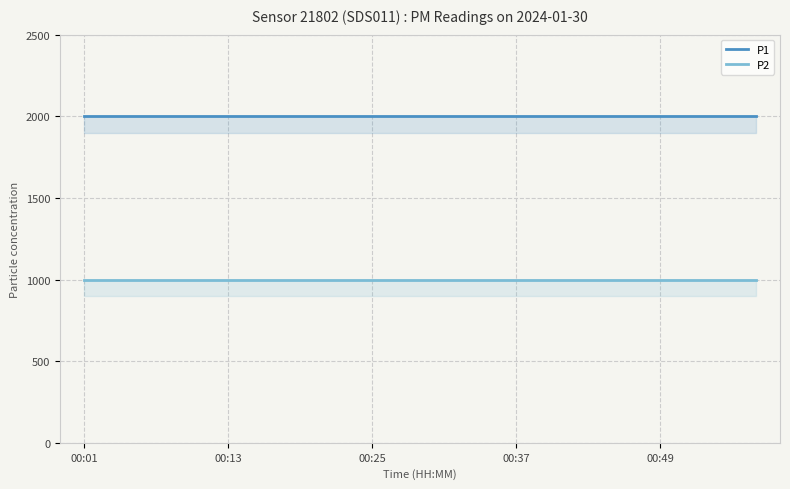

Is it true that P2 equals 430.2 at 00:25?

False